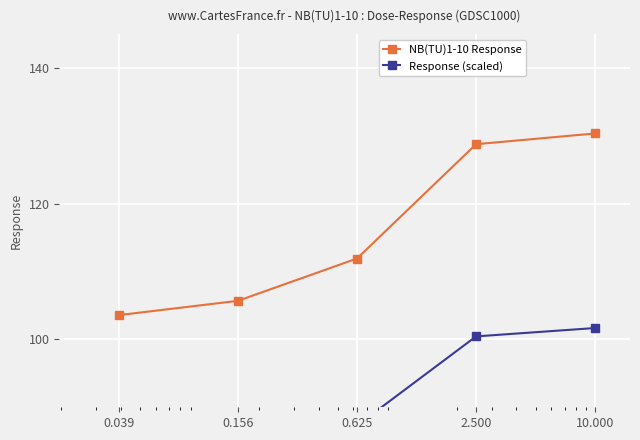

True or false: NB(TU)1-10 Response and Response (scaled) cross at least once.

False